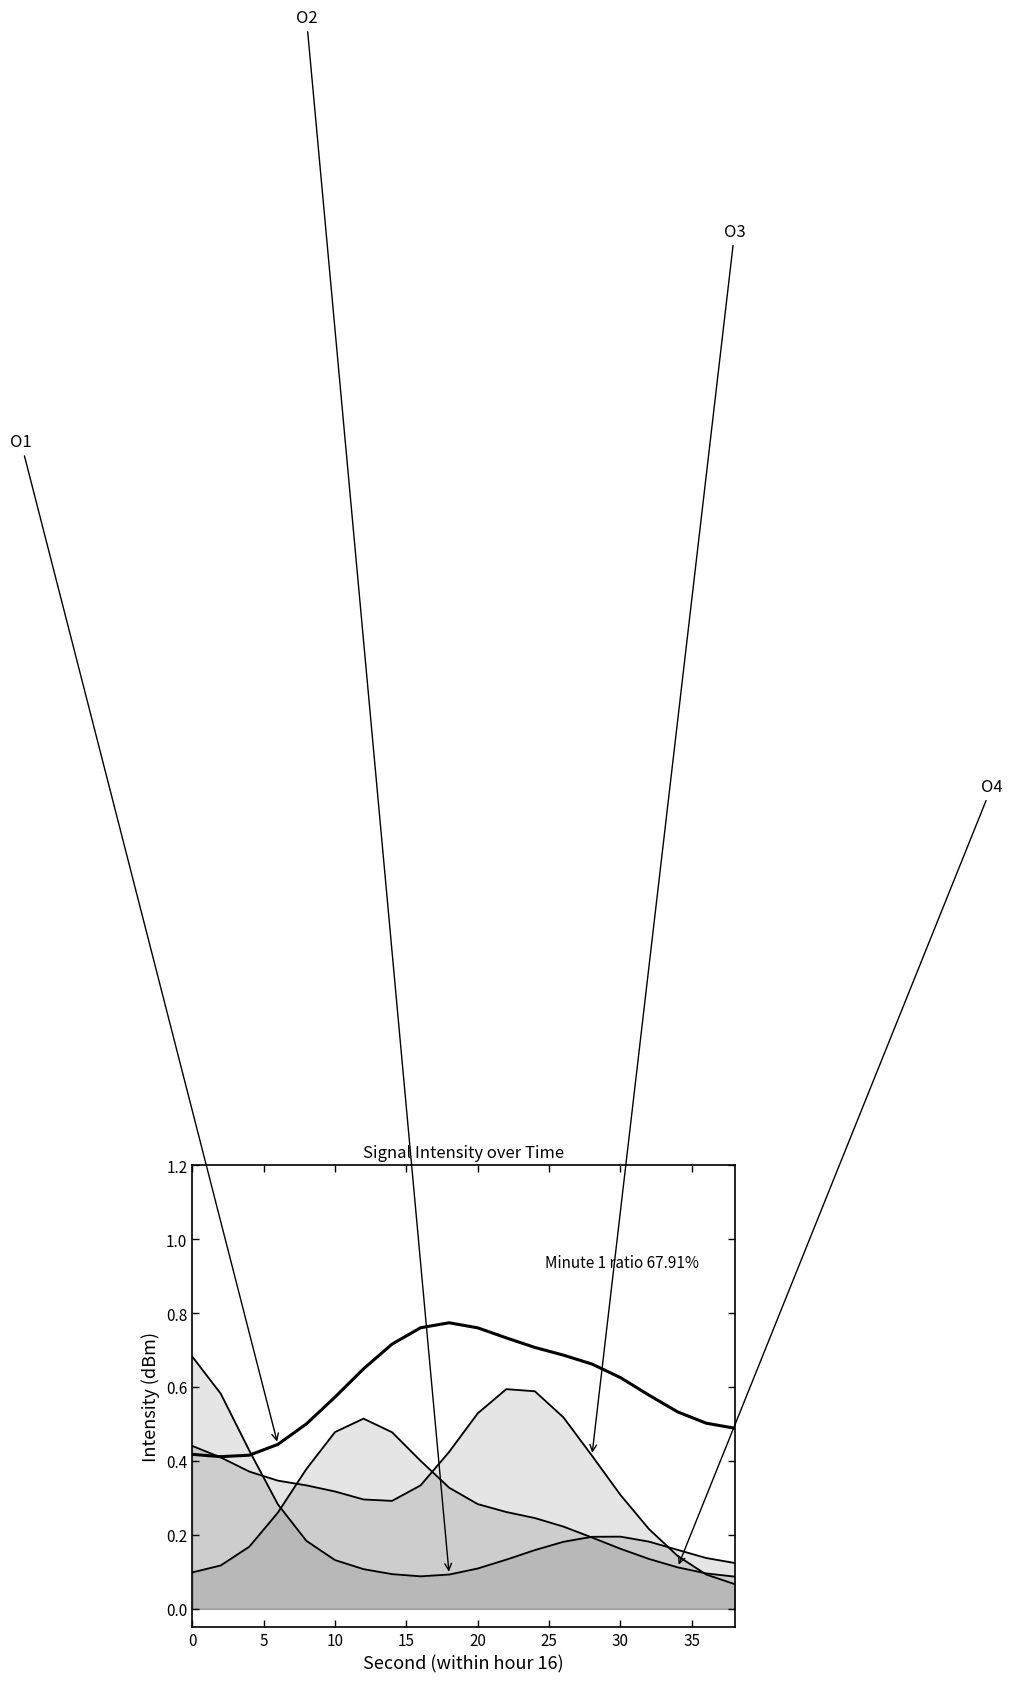

Count the O1 values in the range 0 to 1.

20